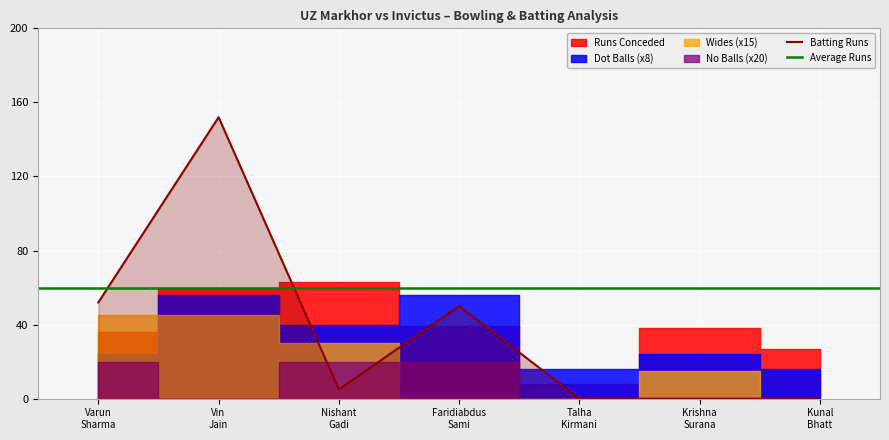

What is the maximum value for Batting Runs?

152